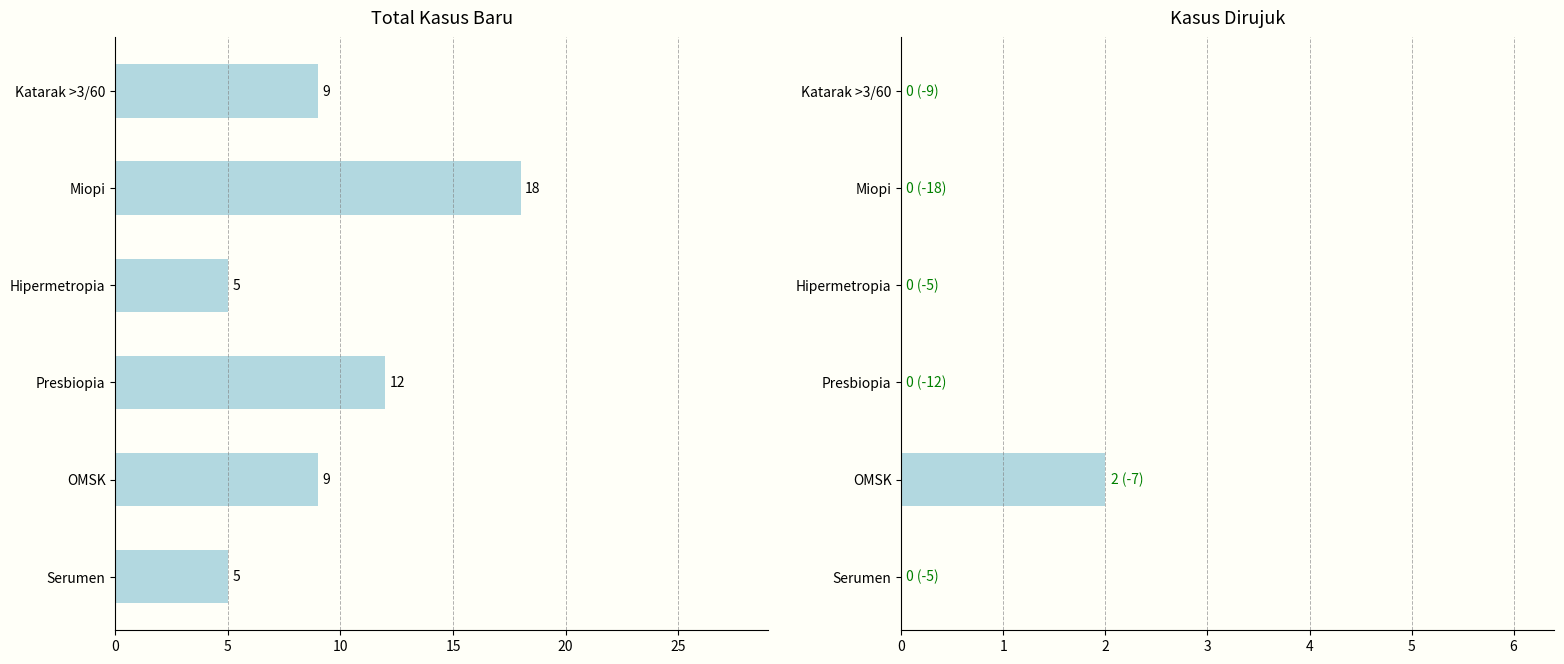

What is the difference between the maximum and minimum values in the Dirujuk series?

2